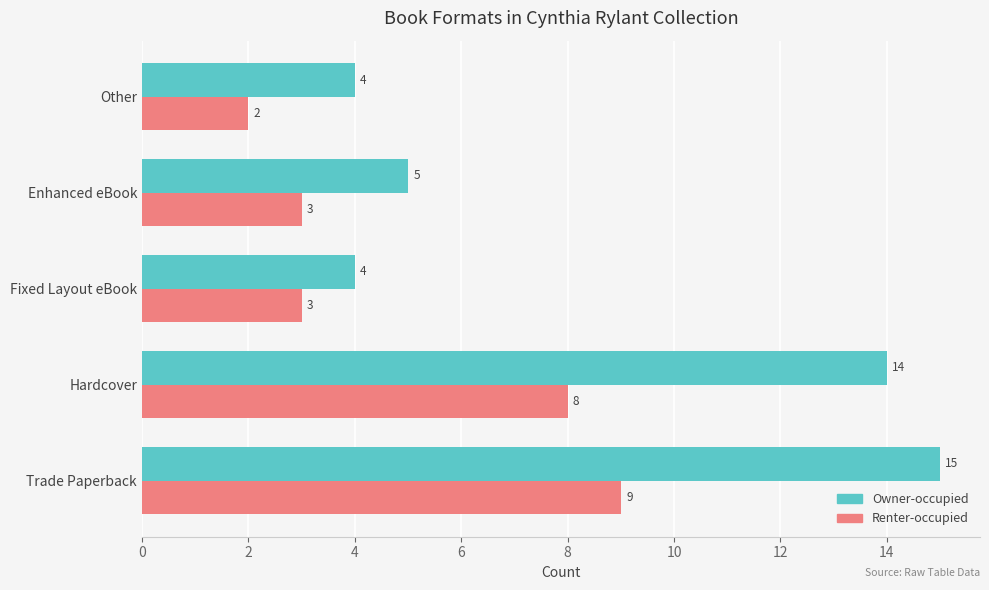

What value does the Renter-occupied series have at Hardcover?

8